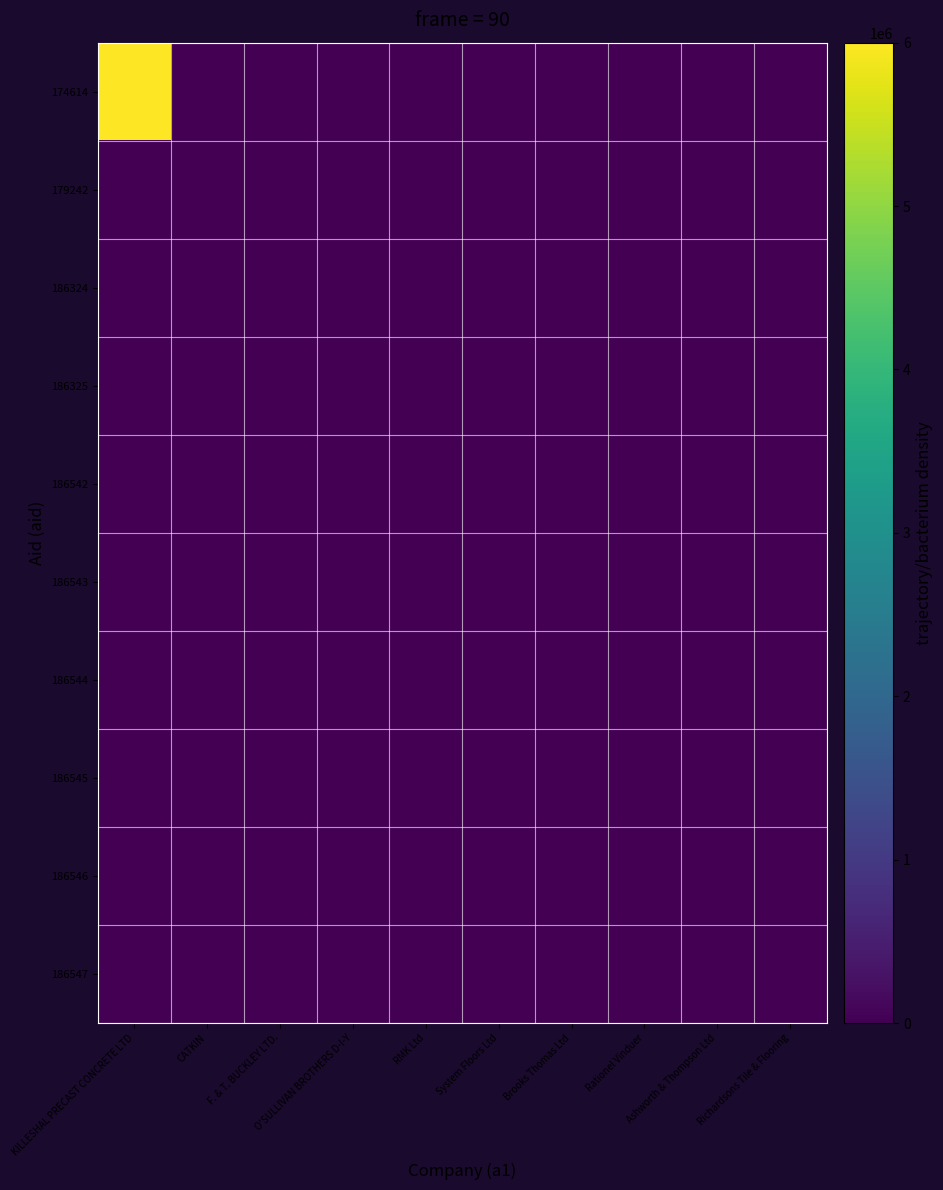

At which category is the sum across all series the highest?

KILLESHAL PRECAST CONCRETE LTD